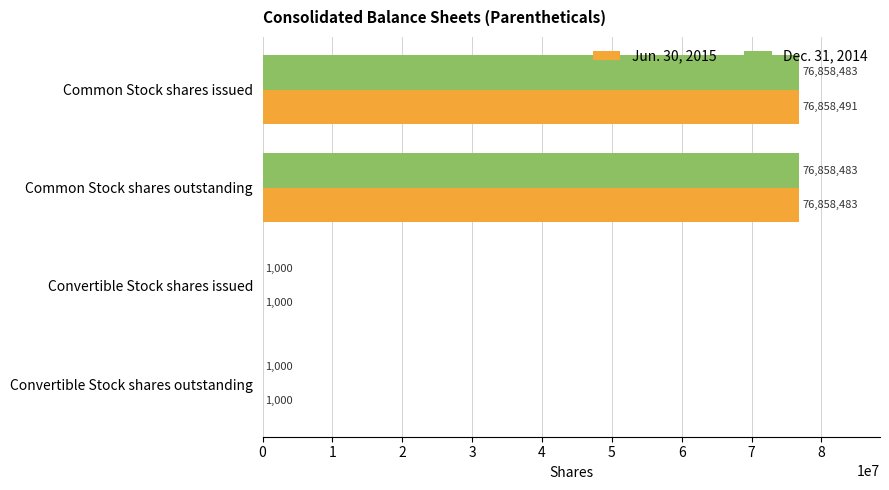

What is the greatest value displayed?

76858491